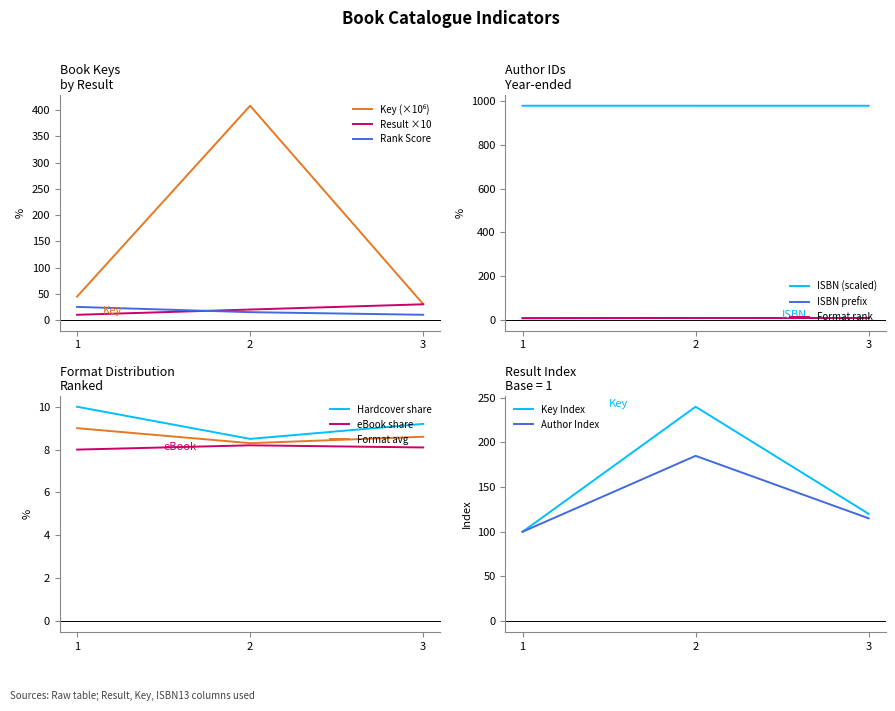

What is the difference between the maximum and minimum values?

377.9